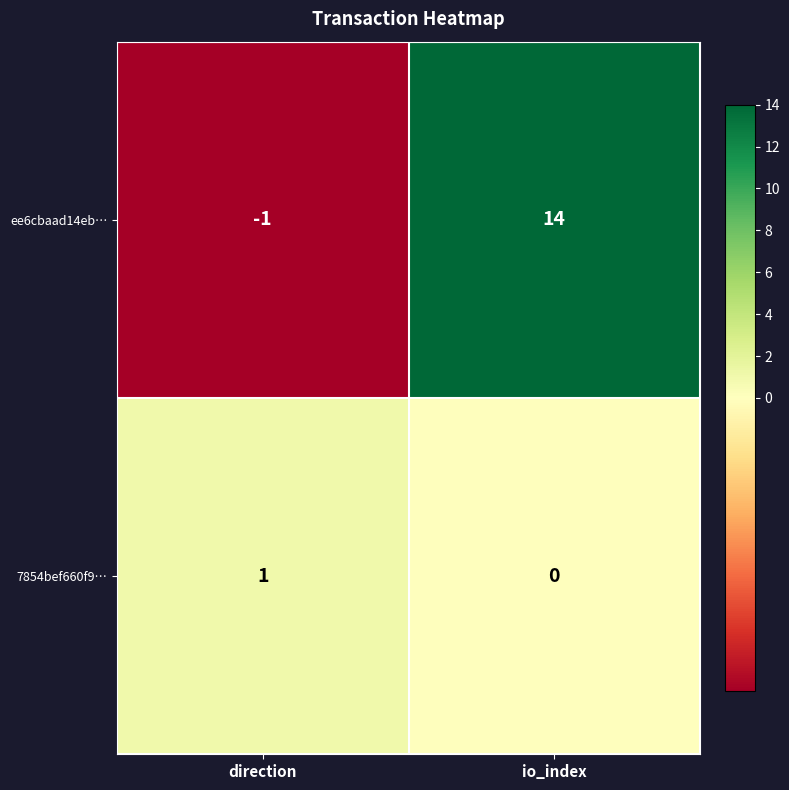

Rank the categories by 7854bef660f9… value from lowest to highest.

io_index, direction